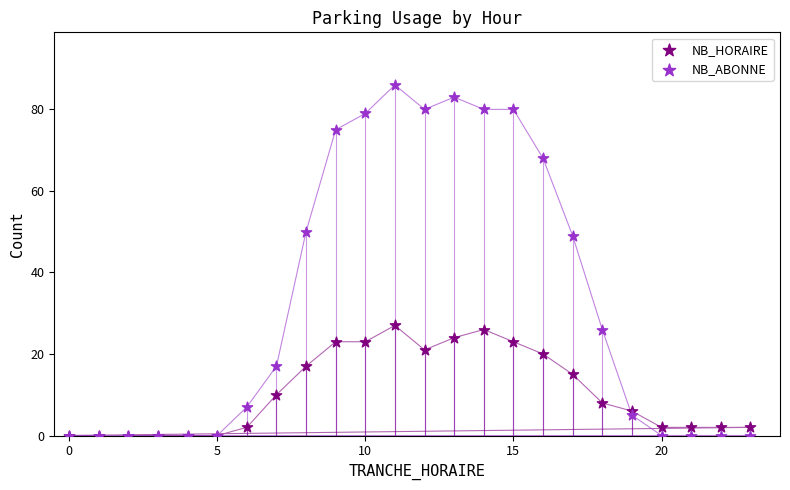

What are all the series names shown in the legend?

NB_HORAIRE, NB_ABONNE